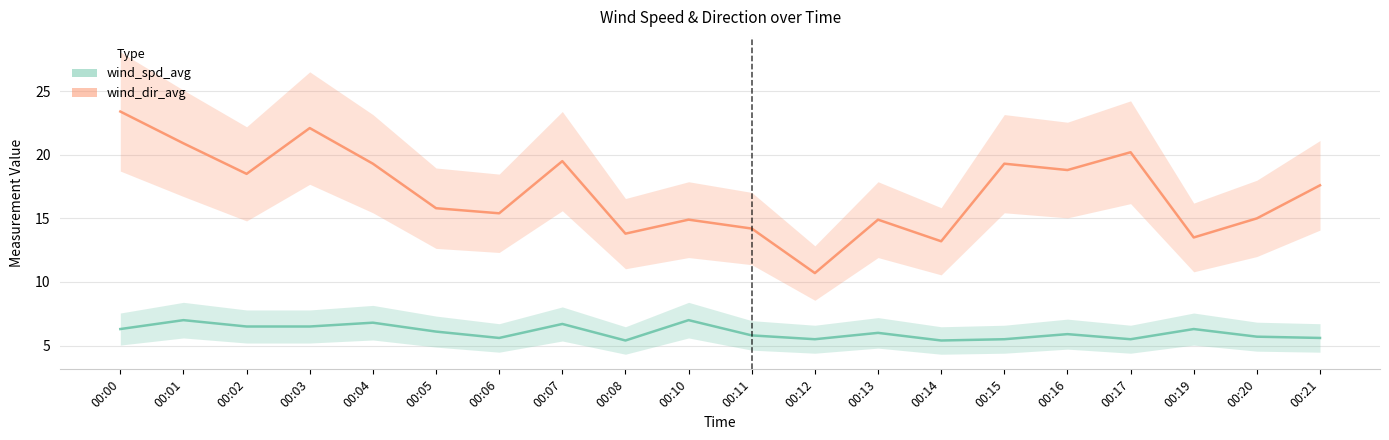

Reading left to right, list all the values displayed in this chart.

wind_dir_avg: 23.4	20.9	18.5	22.1	19.3	15.8	15.4	19.5	13.8	14.9	14.2	10.7	14.9	13.2	19.3	18.8	20.2	13.5	15.0	17.6
wind_spd_avg: 6.3	7.0	6.5	6.5	6.8	6.1	5.6	6.7	5.4	7.0	5.8	5.5	6.0	5.4	5.5	5.9	5.5	6.3	5.7	5.6